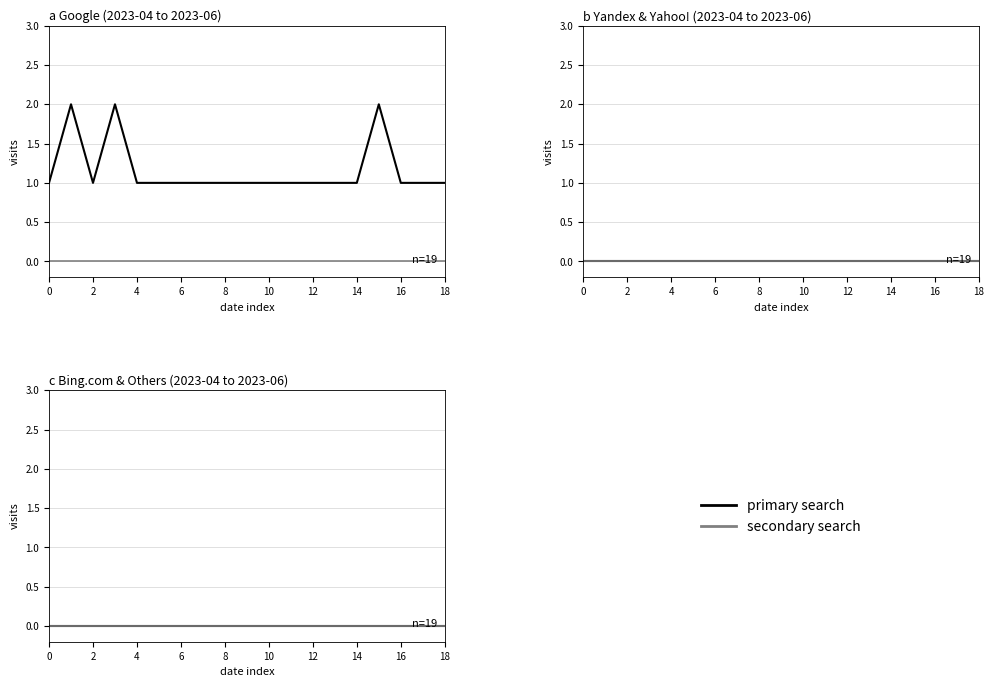

Does the chart display data point markers on the line(s)?

No